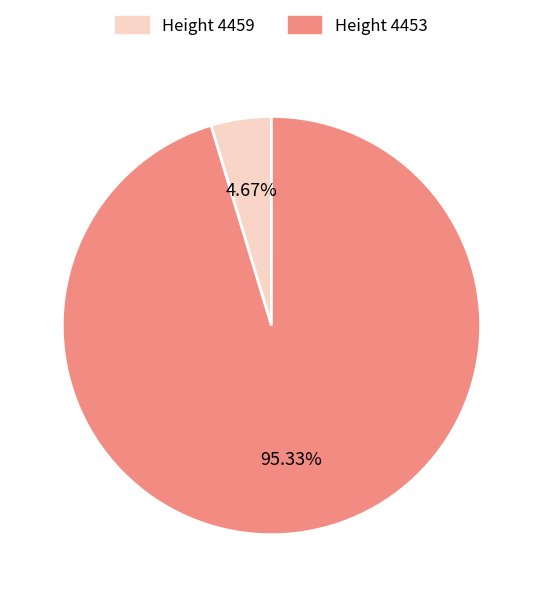

How many slices are in this pie chart?

2